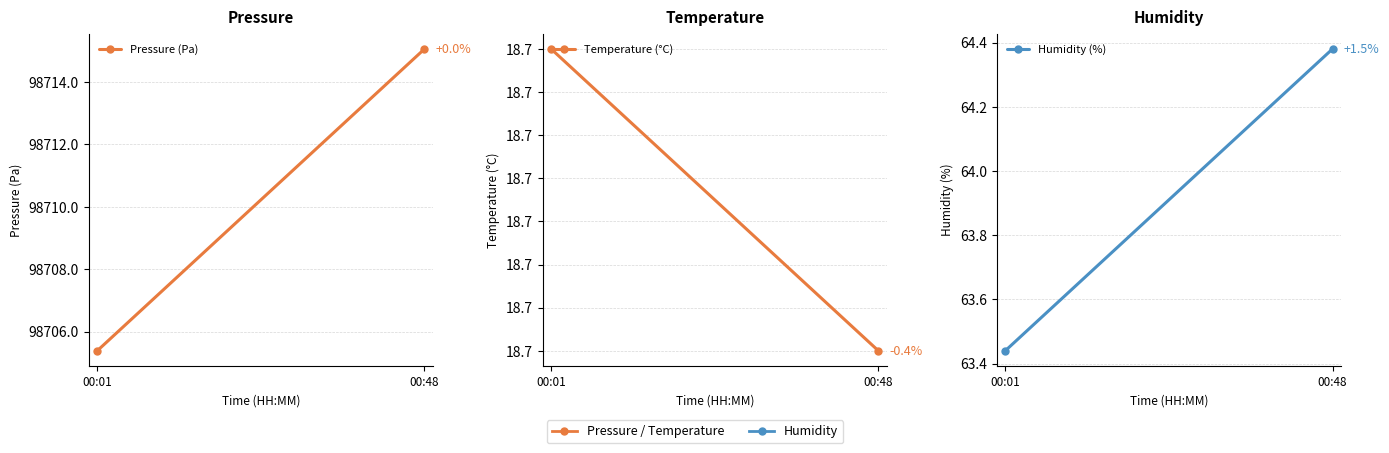

List the series in order of their peak value, lowest first.

Temperature (°C), Humidity (%), Pressure (Pa)